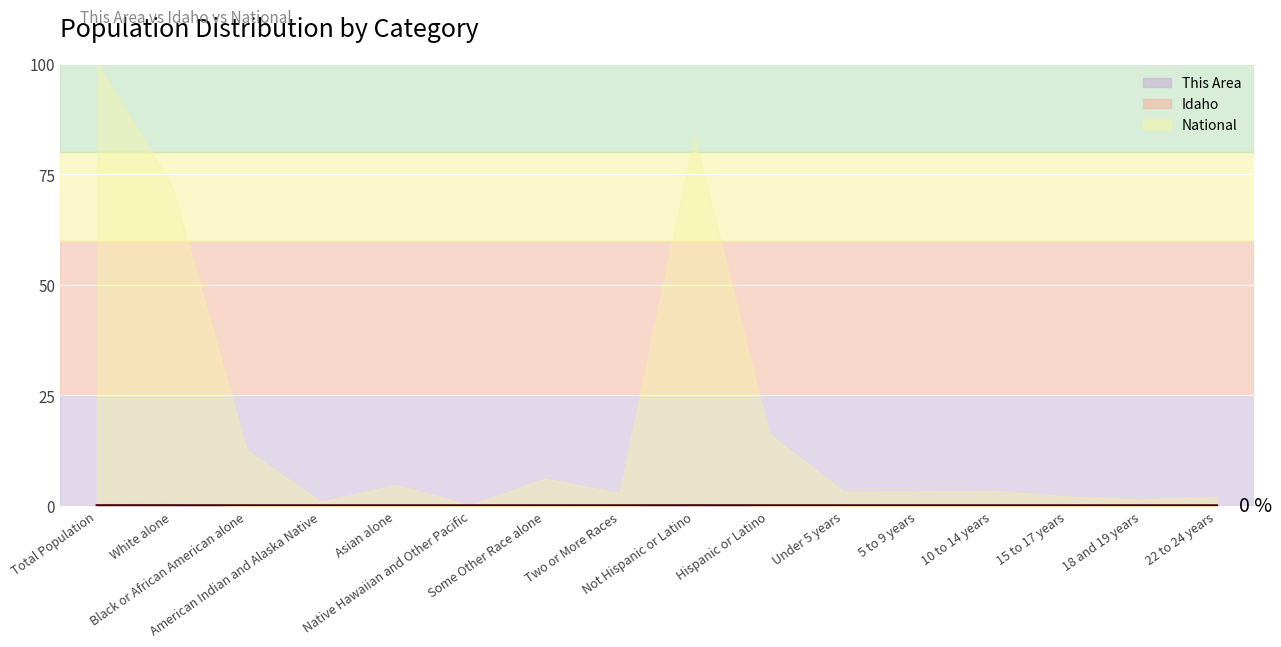

List the labels in order of value, largest first.

Total Population, Not Hispanic or Latino, White alone, Hispanic or Latino, Asian alone, 5 to 9 years, 10 to 14 years, Under 5 years, Two or More Races, 22 to 24 years, 15 to 17 years, Some Other Race alone, 18 and 19 years, Black or African American alone, American Indian and Alaska Native, Native Hawaiian and Other Pacific